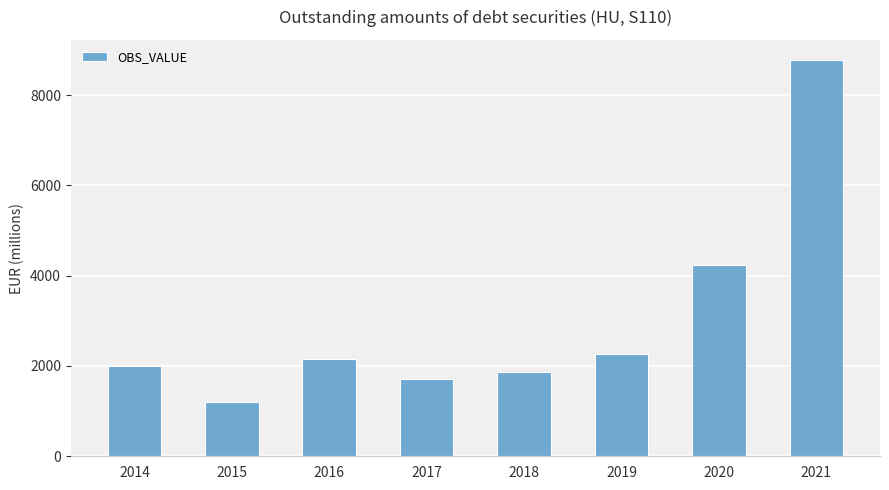

List the labels in order of value, smallest first.

2015, 2017, 2018, 2014, 2016, 2019, 2020, 2021